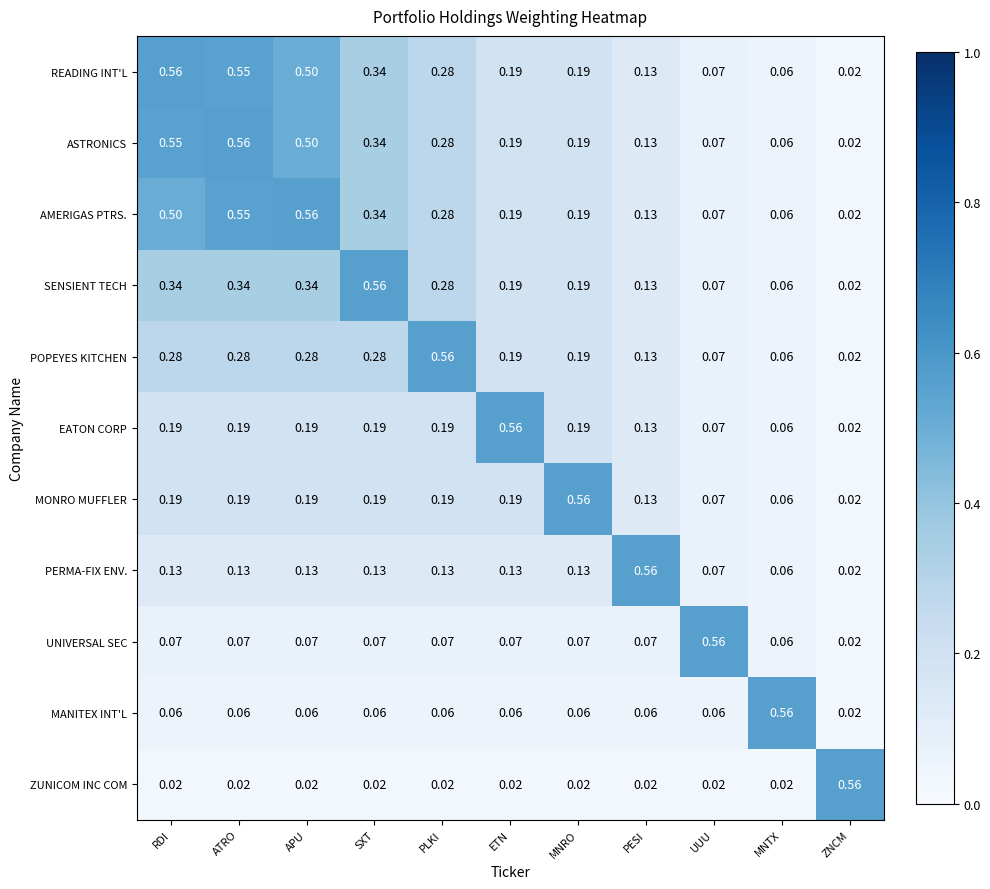

At which category is the sum across all series the highest?

ATRO